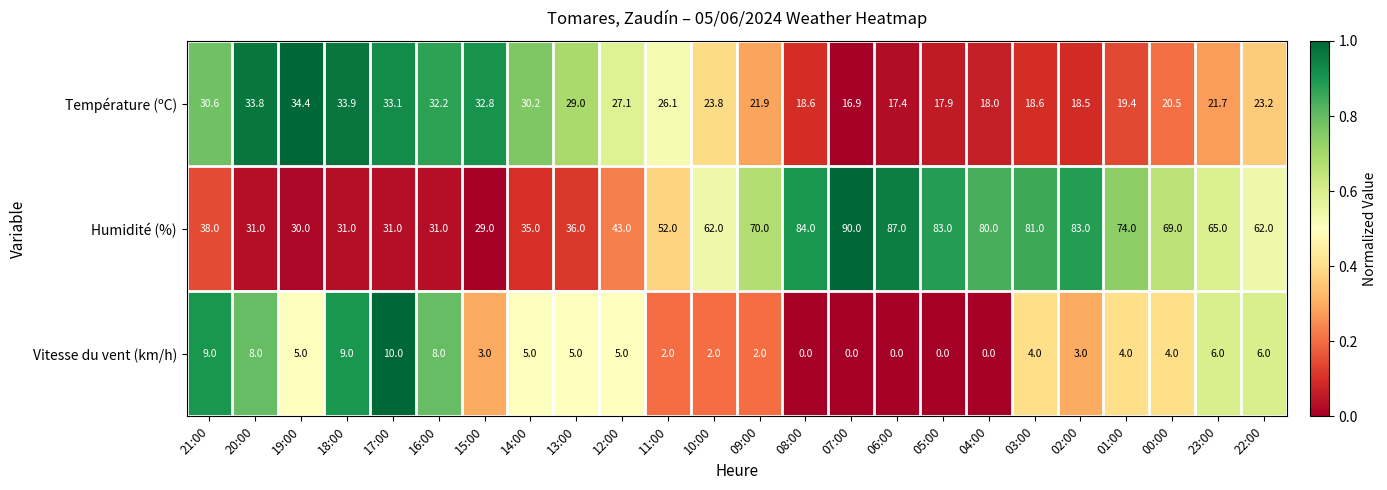

Which series changed the most between 16:00 and 06:00?

Humidité (%)